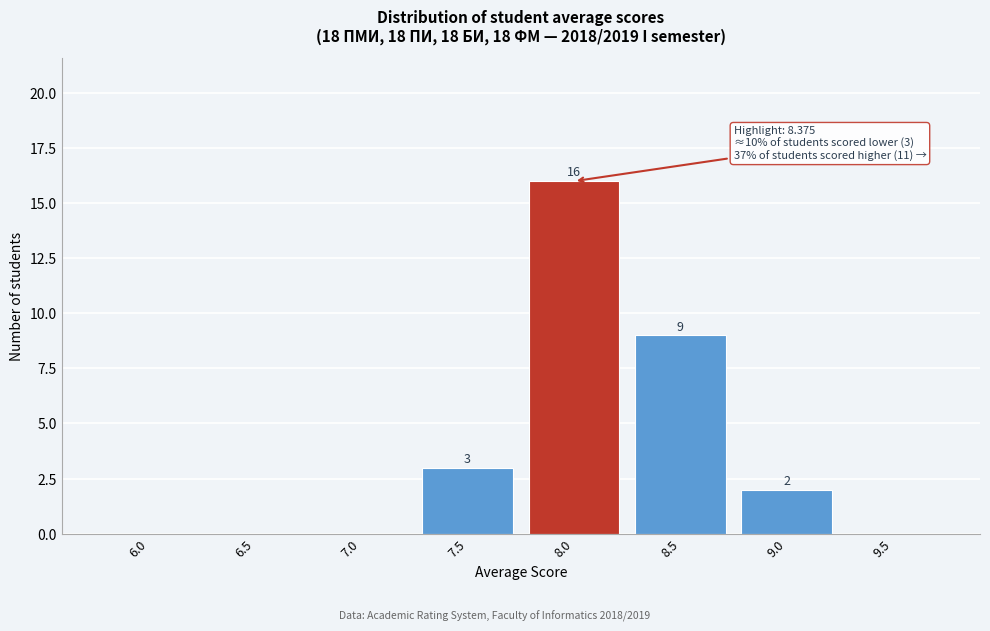

Reading left to right, transcribe all the data shown in this chart.

6.0=0	6.5=0	7.0=0	7.5=3	8.0=16	8.5=9	9.0=2	9.5=0